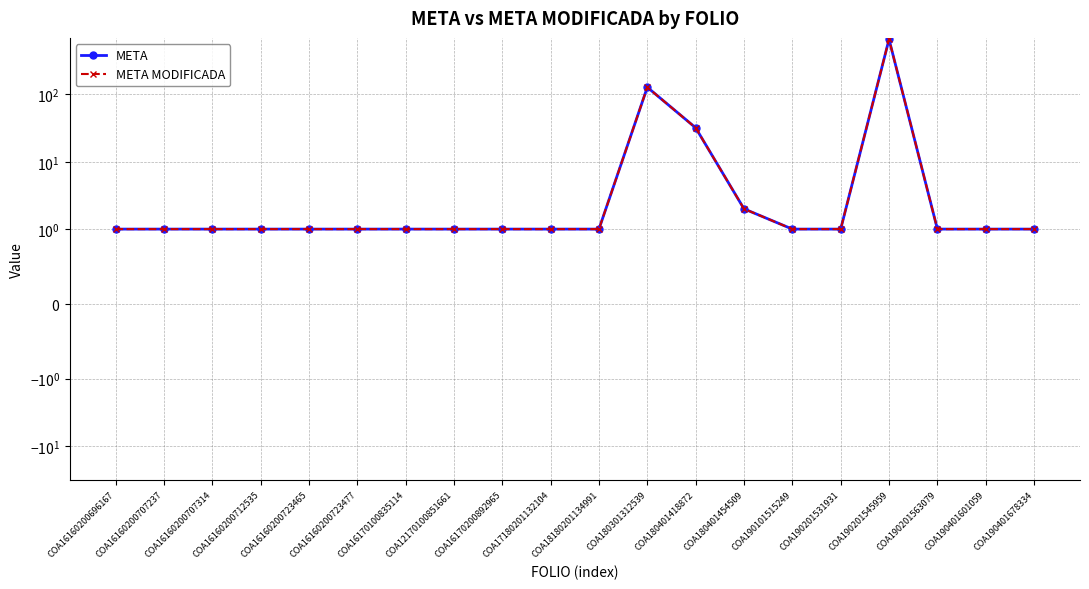

List the labels in order of META MODIFICADA value, smallest first.

COA16160200696167, COA16160200707237, COA16160200707314, COA16160200712535, COA16160200723465, COA16160200723477, COA16170100835114, COA12170100851661, COA16170200892965, COA17180201132104, COA18180201134991, COA190101515249, COA190201531931, COA190201563079, COA190401601059, COA190401678334, COA180401454509, COA180401418872, COA180301312539, COA190201545959